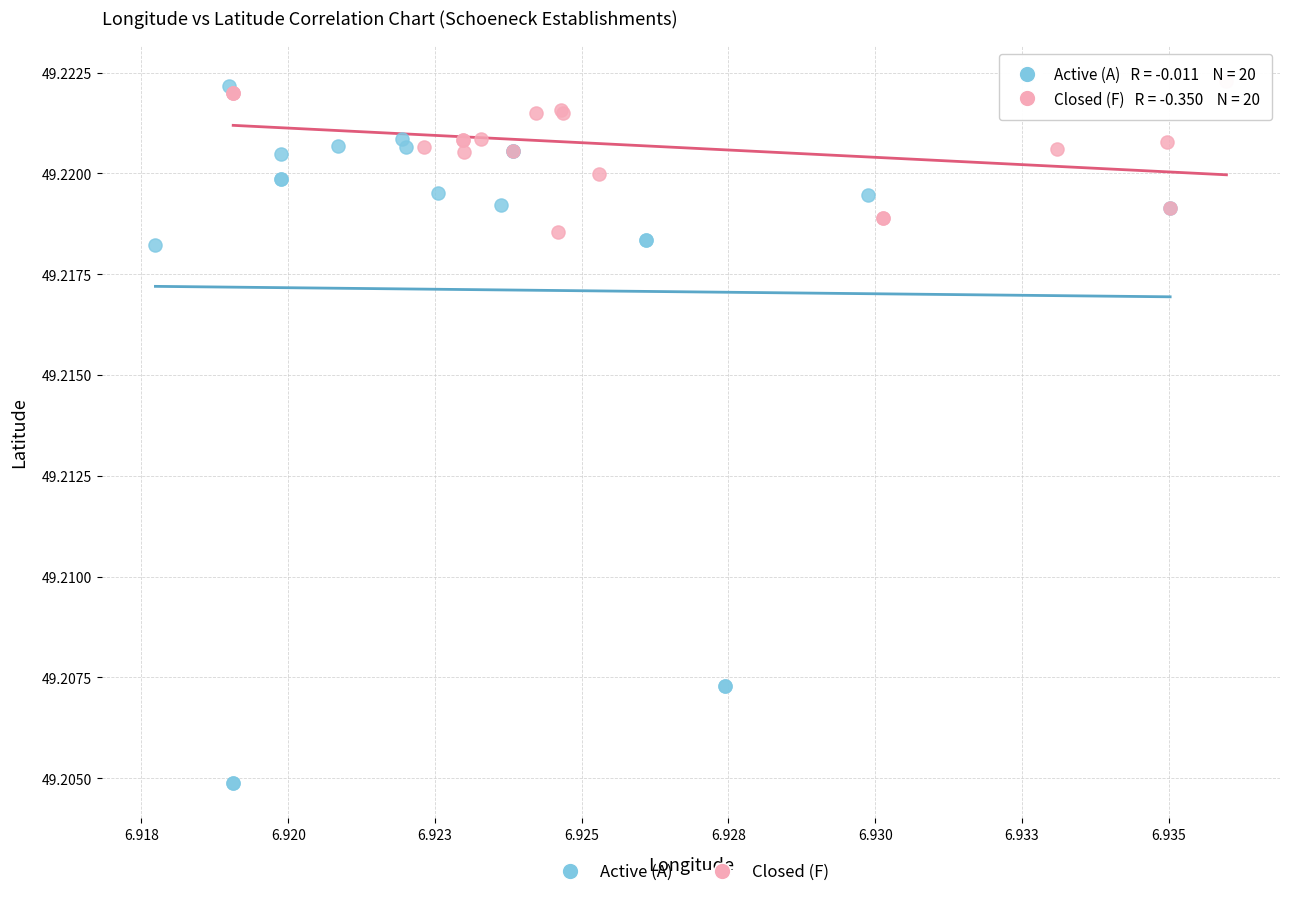

Which series has the widest spread of Y values?

Active (A)